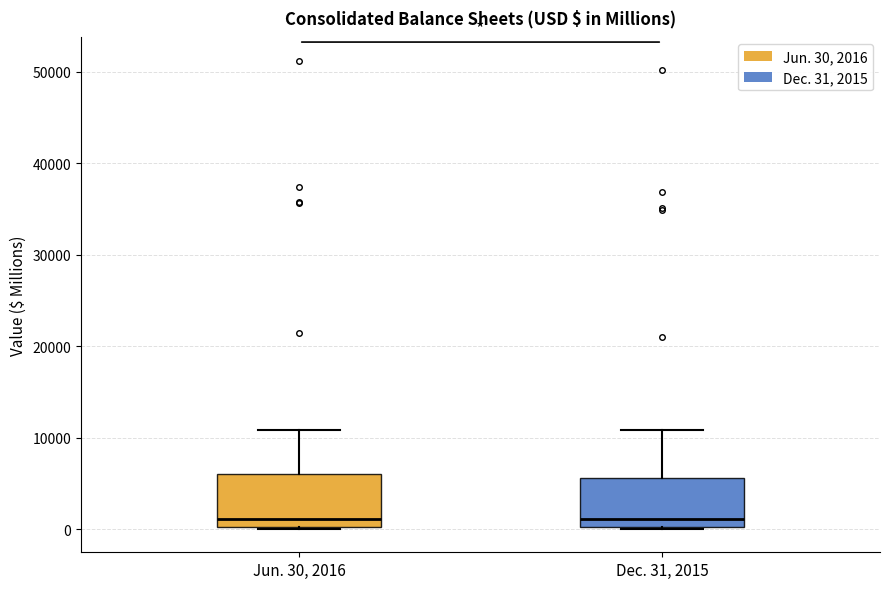

Where is the upper edge of the box for Dec. 31, 2015 on the y-axis? The values are not printed on the chart, so give them approximately, as read against the axis.

6000